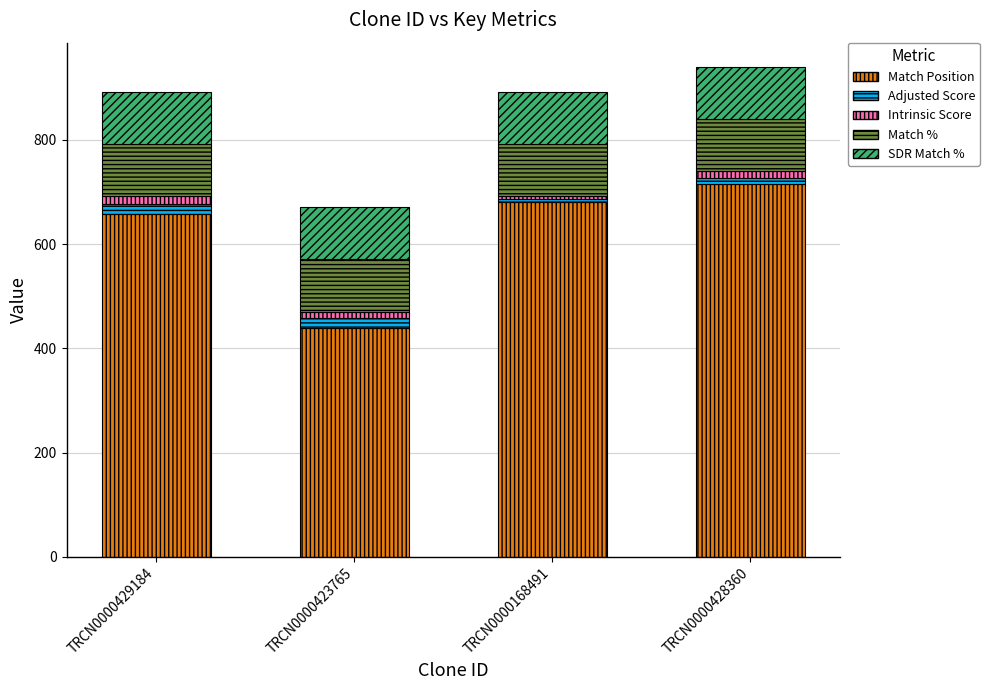

Are the bars grouped side by side (vs. stacked)?

No